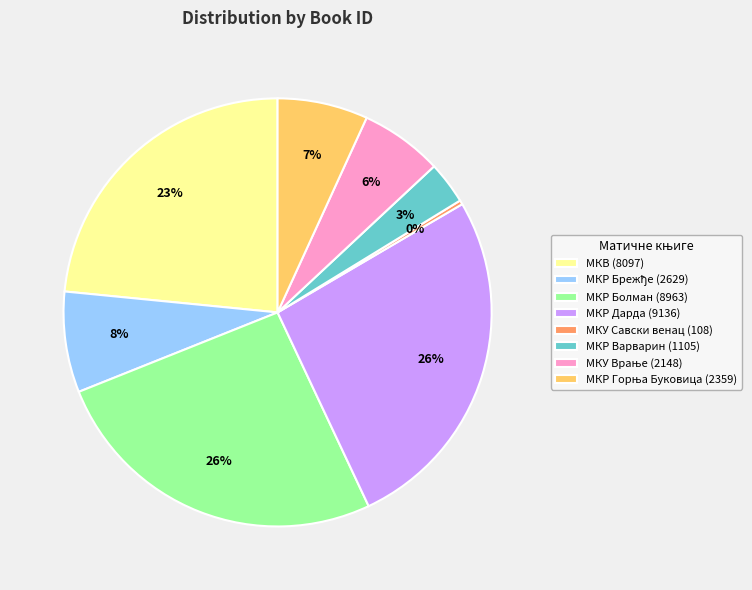

Which category has the smallest portion of the pie?

МКУ Савски венац (108)